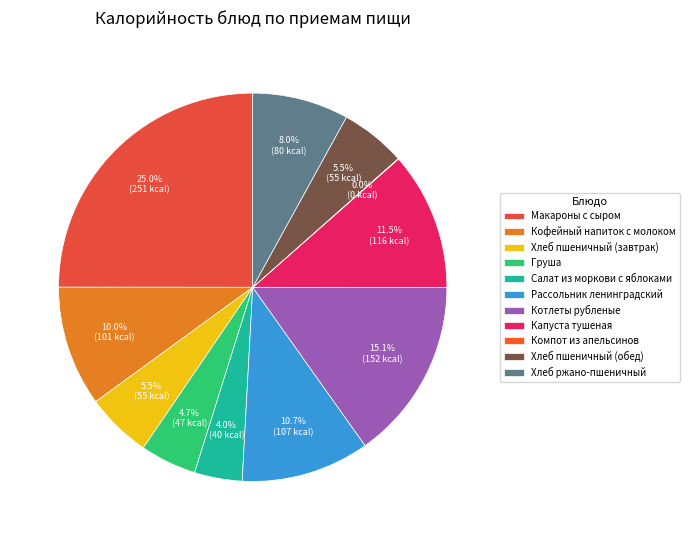

To the nearest percent, what is the combined percentage of Капуста тушеная and Рассольник ленинградский?

22%